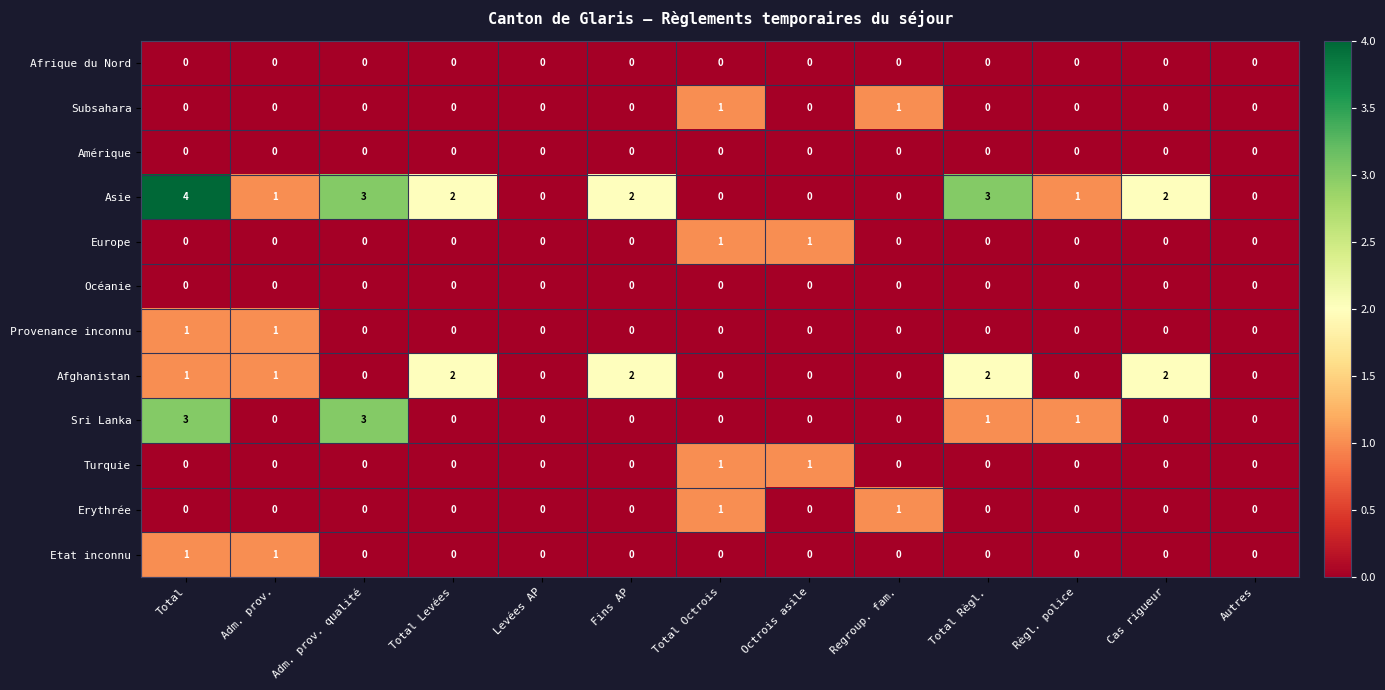

At which category is the sum across all series the highest?

Total